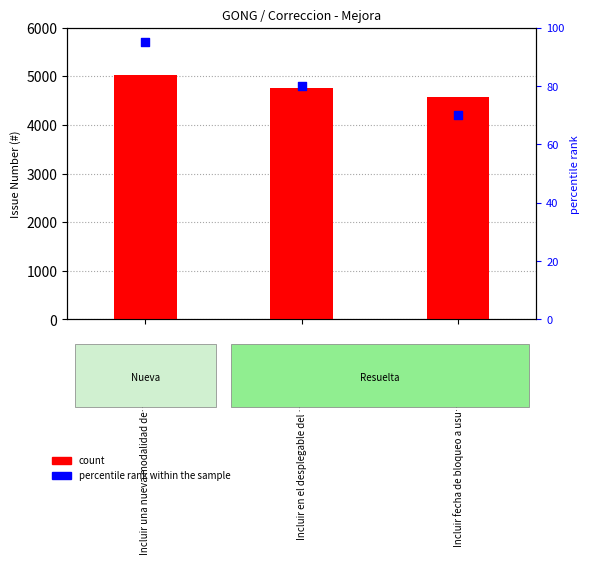

Which series contains the highest Y value?

count